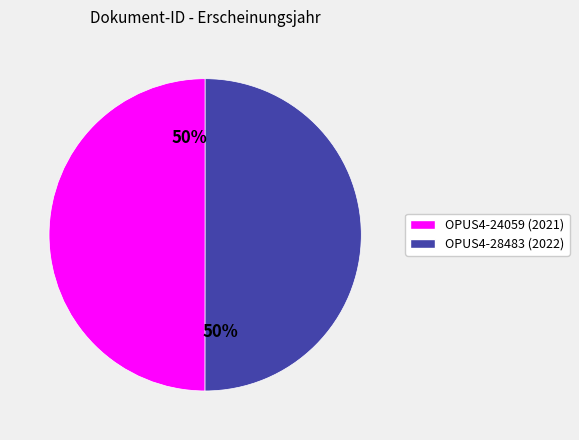

What is the ratio of the value at OPUS4-28483 to the value at OPUS4-24059?

1.0